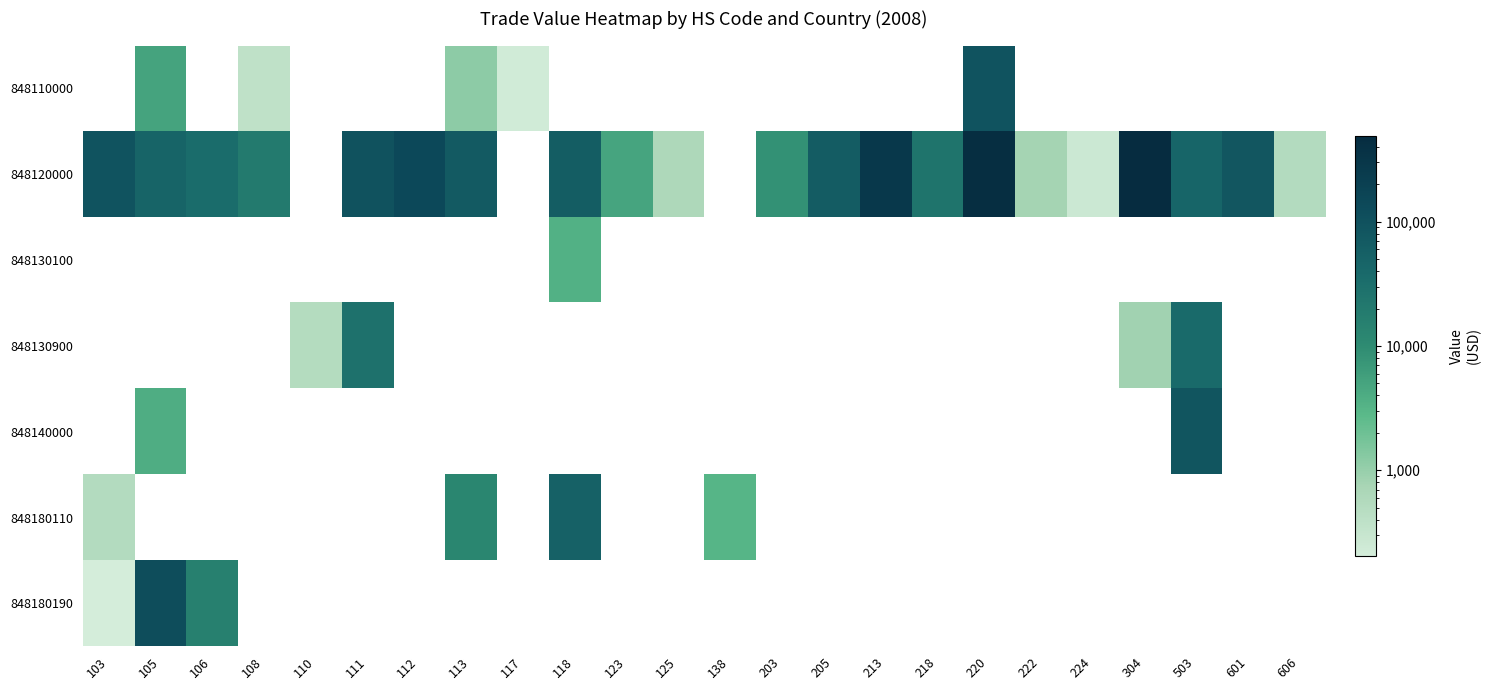

Which series has the largest range (max minus min)?

848120000